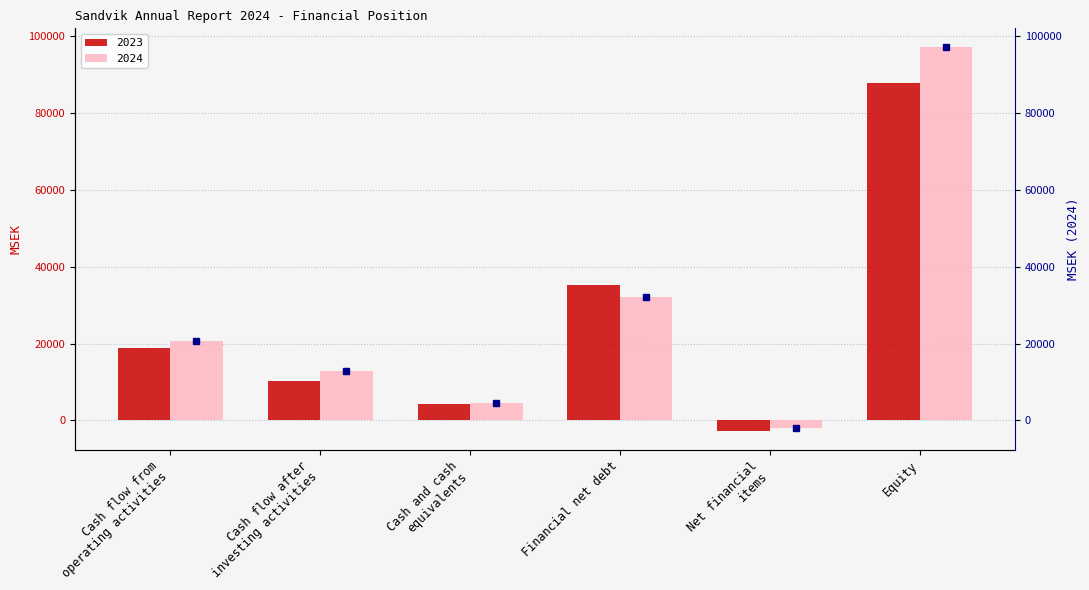

At which category is the sum across all series the highest?

Equity